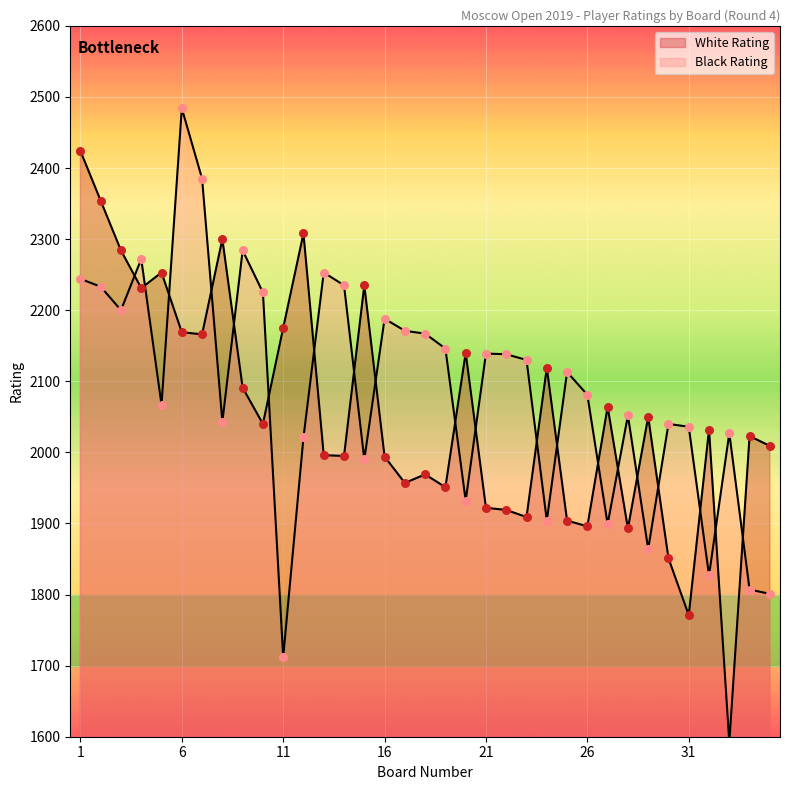

At how many categories does at least one series exceed 1718?

35